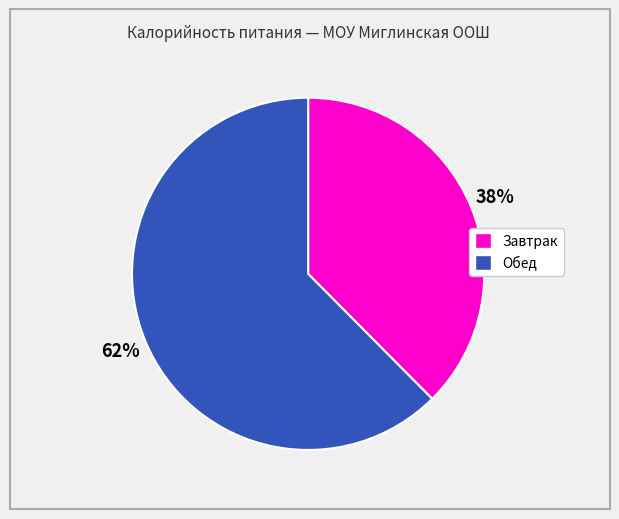

Which has a higher value, Завтрак or Обед?

Обед